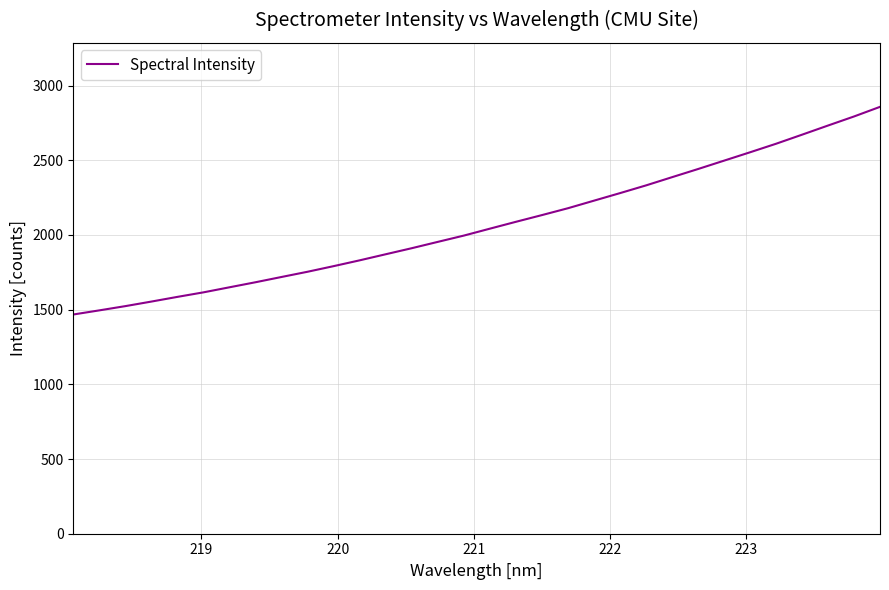

What is the difference between the maximum and minimum values?

1390.1